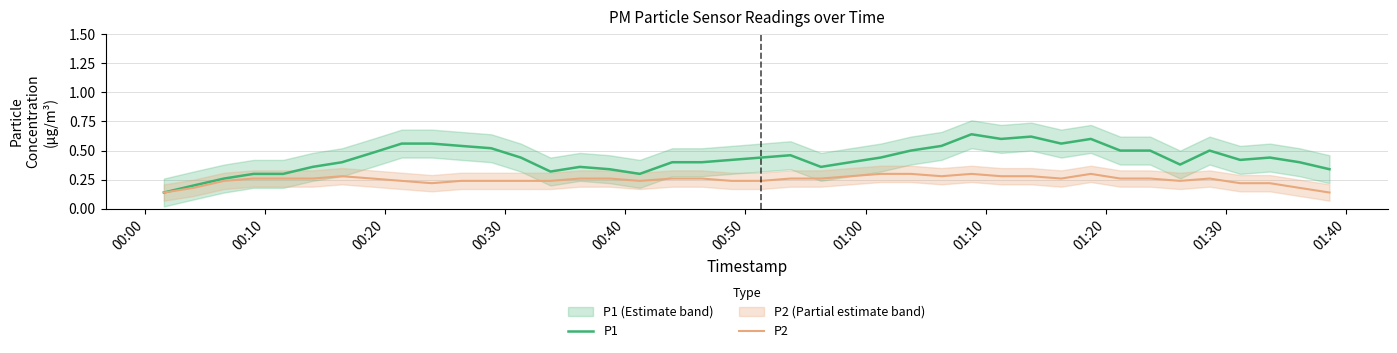

True or false: P1 has more than 0 points higher than both neighbors.

True